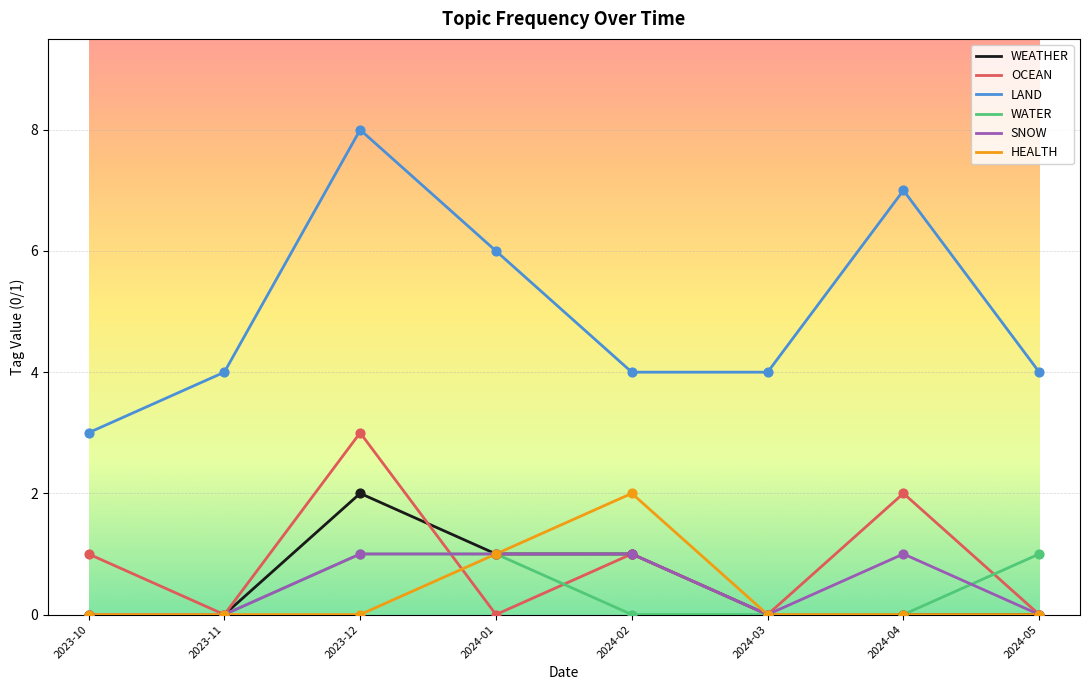

What is the total value across all series at 2023-12?

15